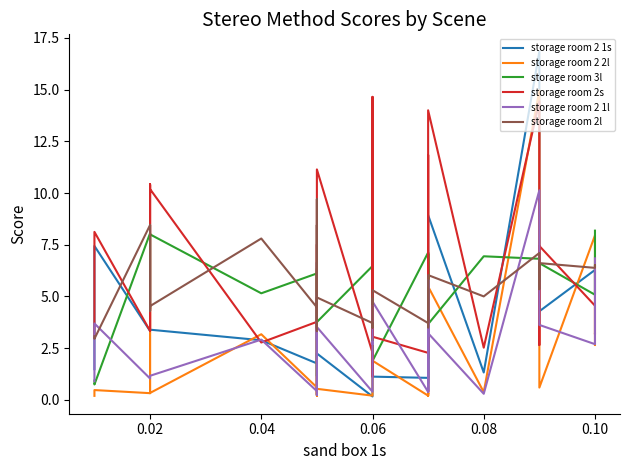

In storage room 2 1s, how many points are higher than both neighbors (excluding endpoints)?

10